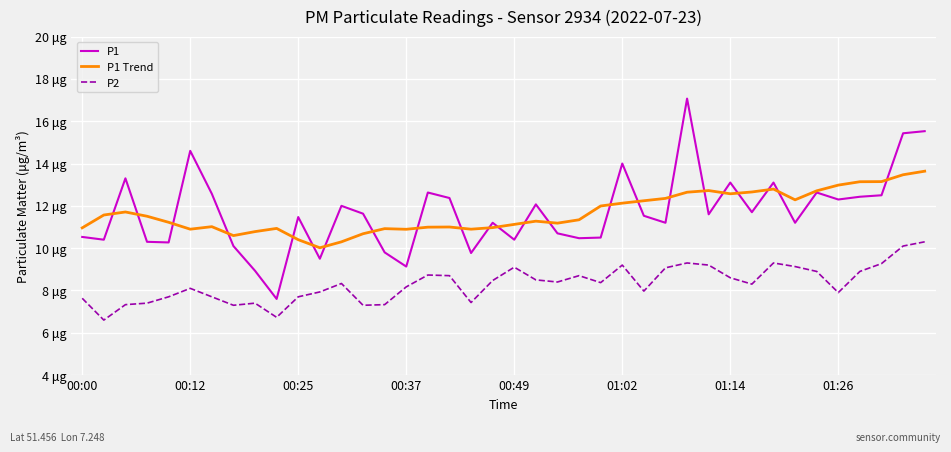

Reading left to right, extract all data points from this chart.

P1: 10.5	10.4	13.3	10.3	10.3	14.6	12.6	10.1	8.9	7.6	11.5	9.5	12.0	11.6	9.8	9.1	12.6	12.4	9.8	11.2	10.4	12.1	10.7	10.5	10.5	14.0	11.5	11.2	17.1	11.6	13.1	11.7	13.1	11.2	12.6	12.3	12.4	12.5	15.4	15.5
P1 Trend: 11.0	11.6	11.7	11.5	11.2	10.9	11.0	10.6	10.8	10.9	10.4	10.0	10.3	10.7	10.9	10.9	11.0	11.0	10.9	11.0	11.1	11.3	11.2	11.3	12.0	12.1	12.2	12.4	12.6	12.7	12.6	12.7	12.8	12.3	12.7	13.0	13.1	13.1	13.5	13.6
P2: 7.6	6.6	7.3	7.4	7.7	8.1	7.7	7.3	7.4	6.7	7.7	7.9	8.3	7.3	7.3	8.2	8.7	8.7	7.4	8.5	9.1	8.5	8.4	8.7	8.4	9.2	8.0	9.1	9.3	9.2	8.6	8.3	9.3	9.1	8.9	7.9	8.9	9.3	10.1	10.3